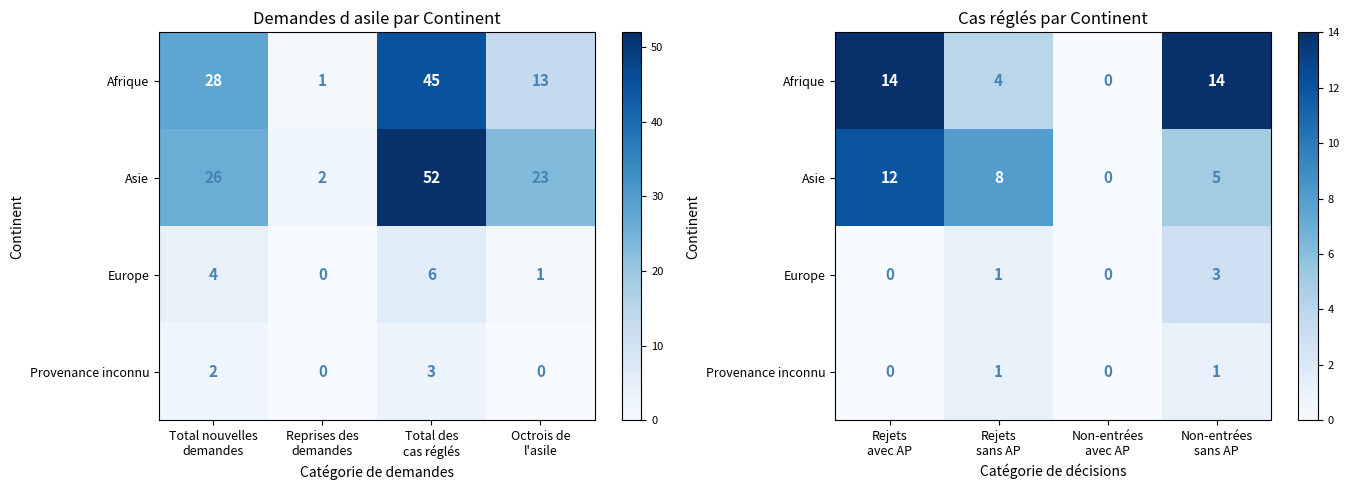

Rank the series at Rejets sans AP from lowest to highest value.

Europe, Provenance inconnu, Afrique, Asie